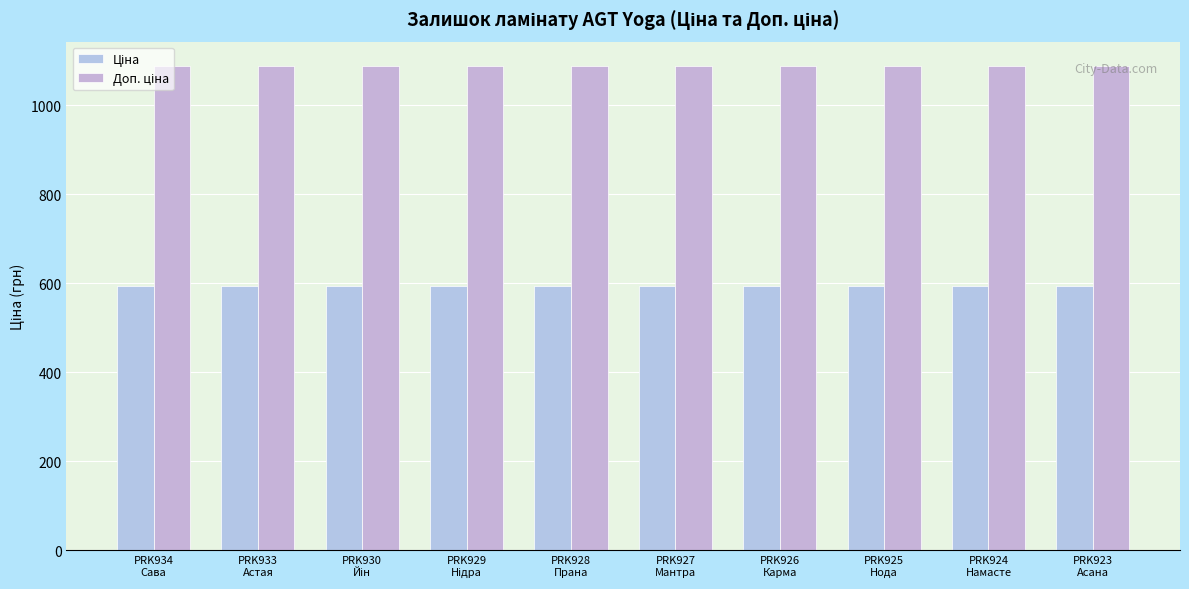

What is the average value of the Доп. ціна series?

1088.8